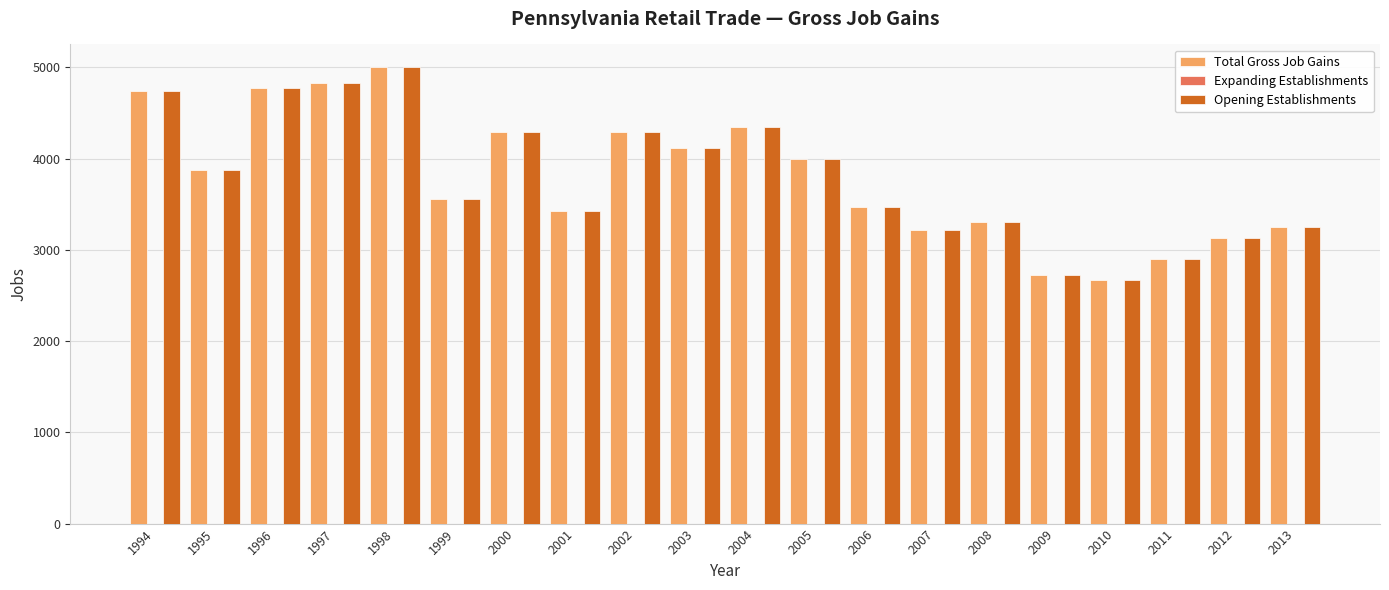

The value of Opening Establishments at 2001 is 3426. True or false?

True